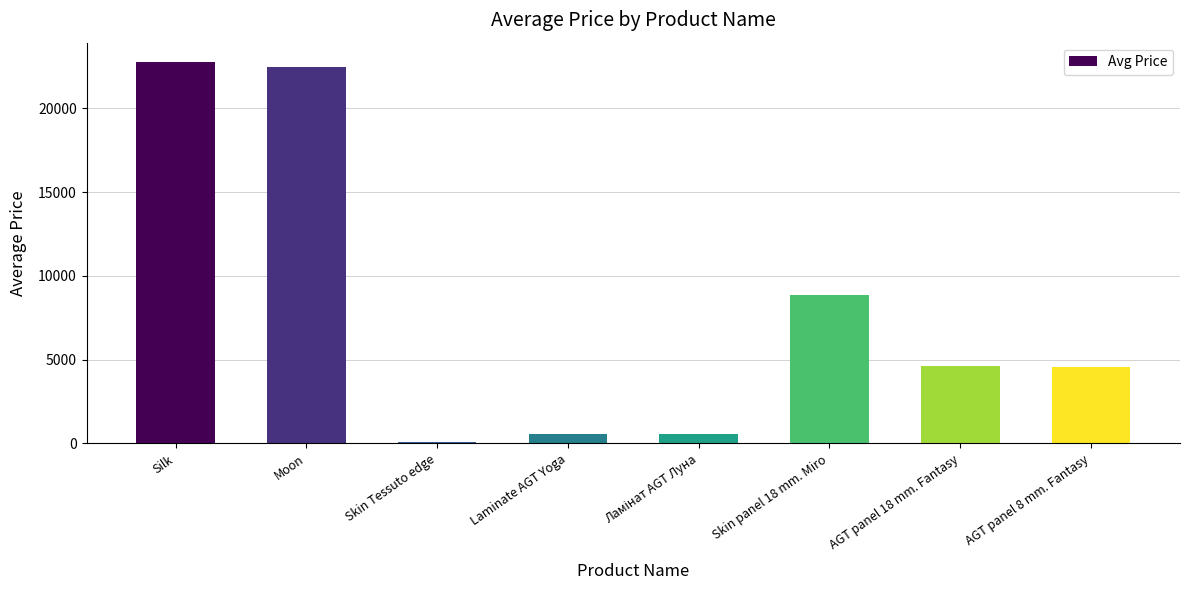

What is the sum of all values?

64486.9